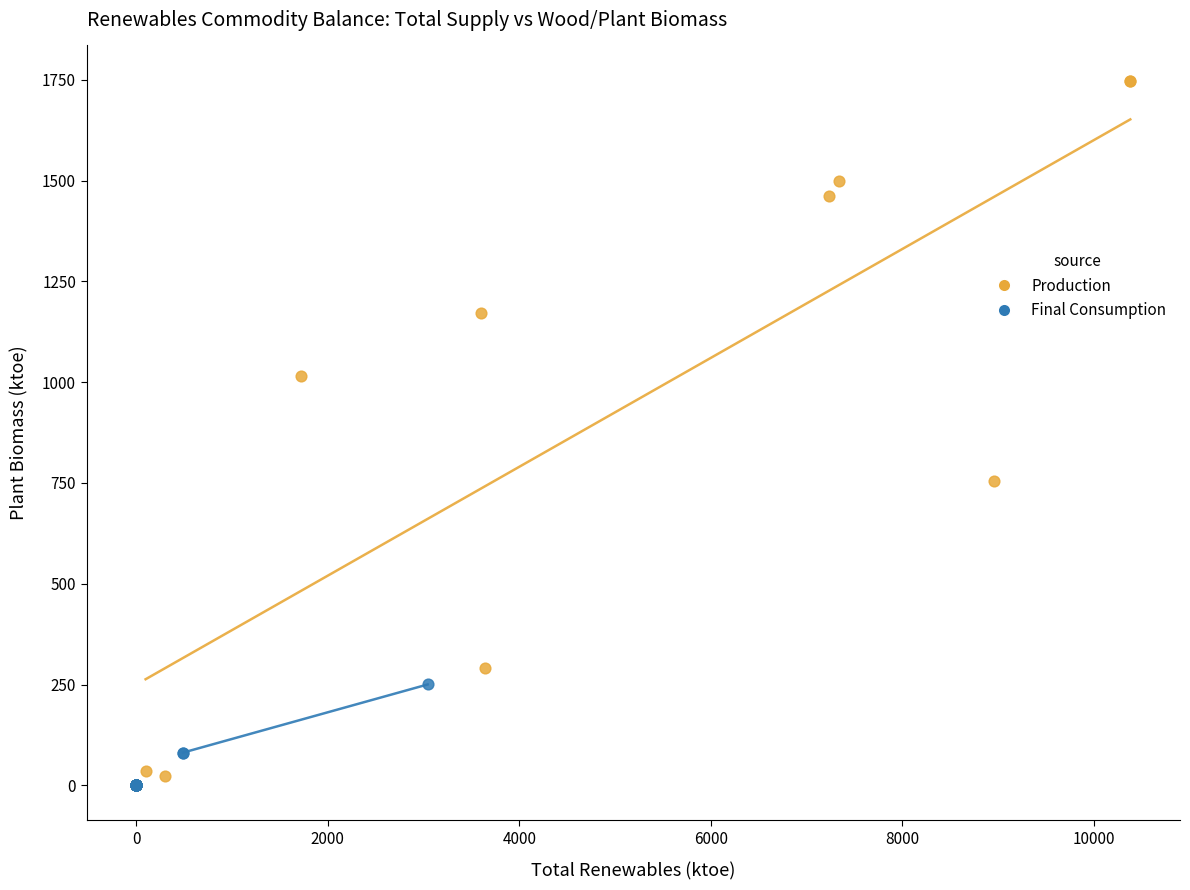

What are all the series names shown in the legend?

Production, Final Consumption